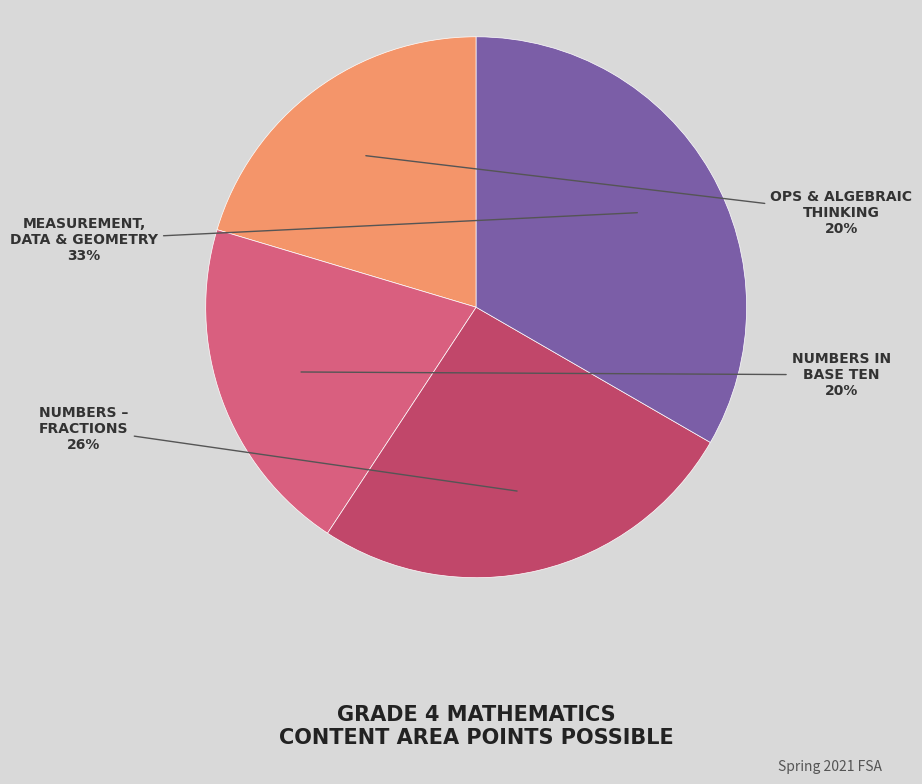

Count the number of slices in the pie.

4